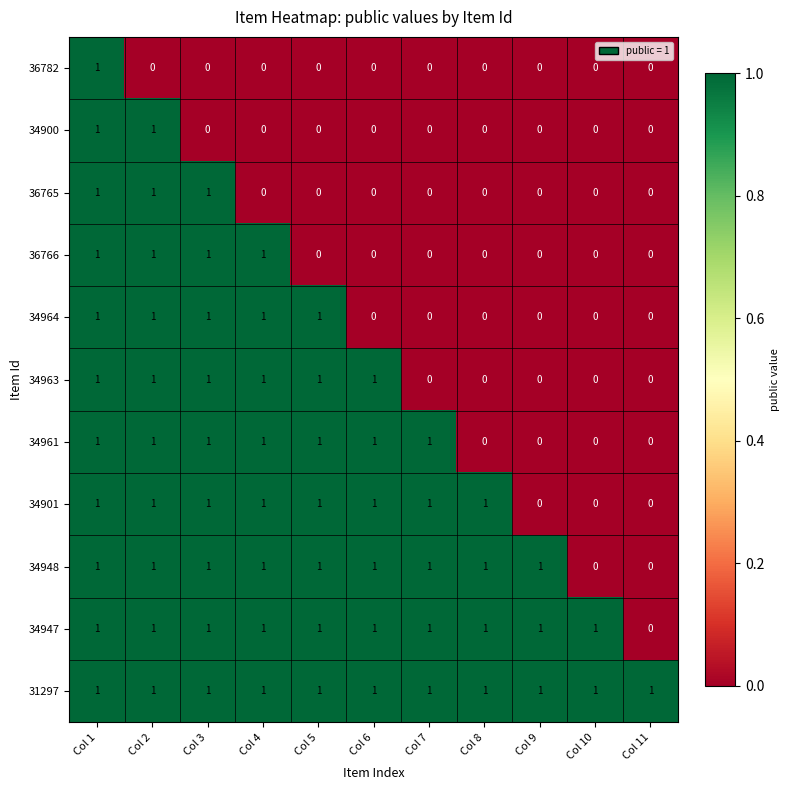

Count the 34964 values in the range 0 to 1.

11